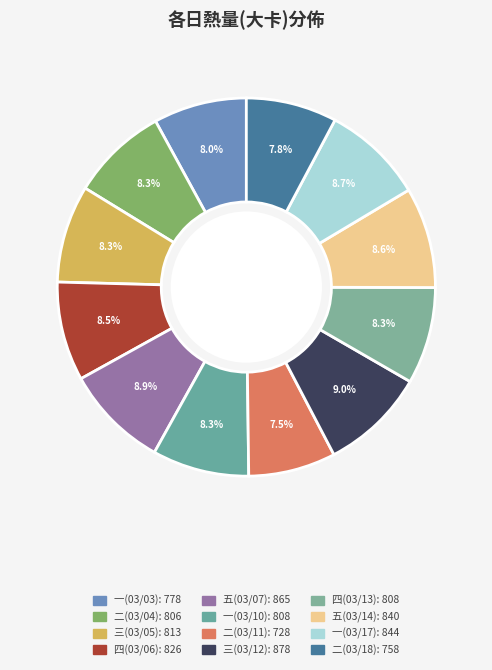

To the nearest percent, what portion does 一(03/03) represent?

8%